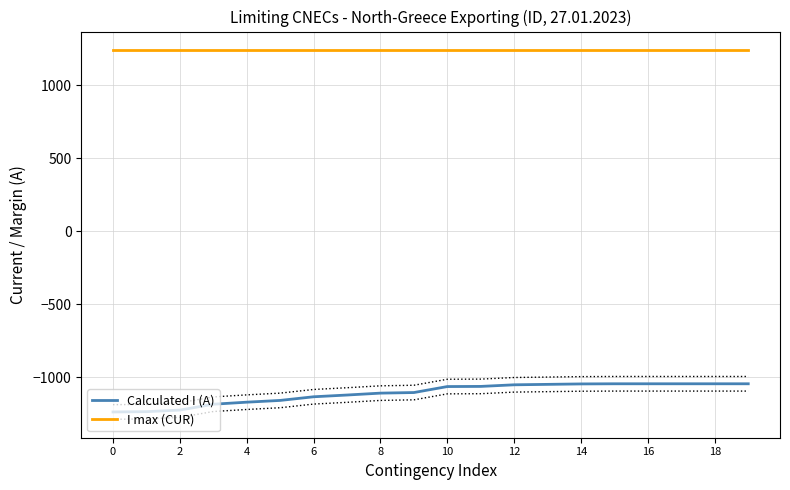

True or false: I max (CUR) and Calculated I (A) cross at least once.

False